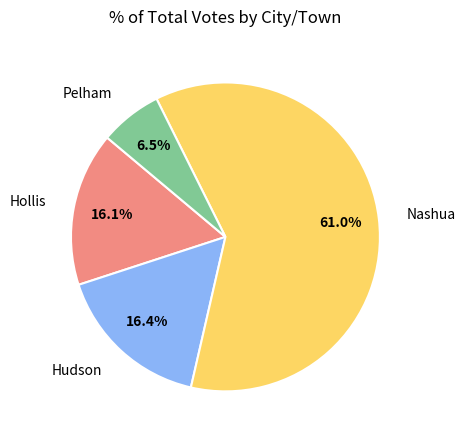

What is the majority slice?

Nashua